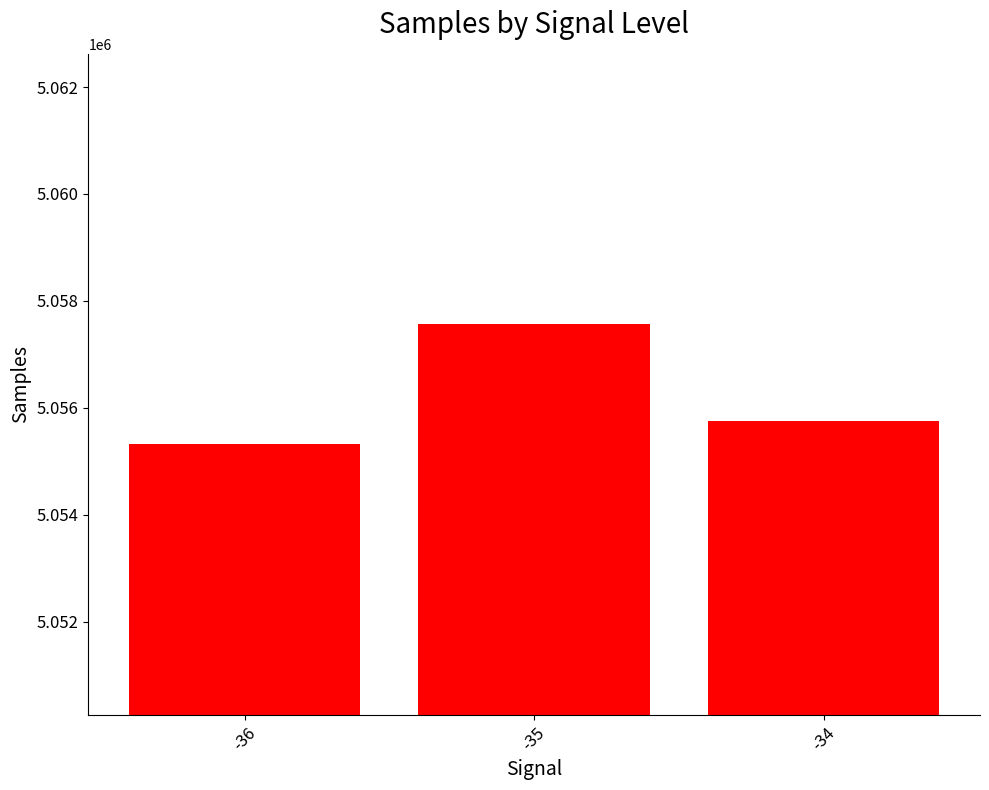

Approximately how many times larger is the value at -36 compared to -35?

1.0